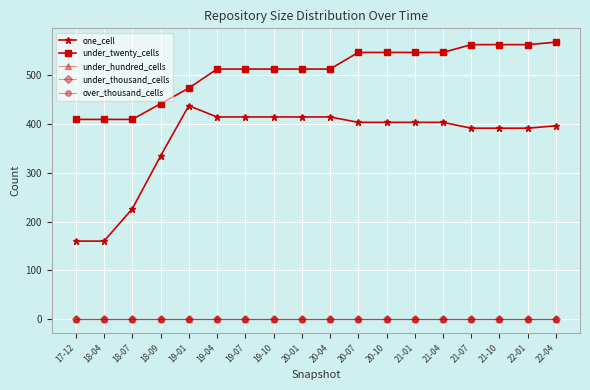

Which category has the lowest value in the over_thousand_cells series?

17-12